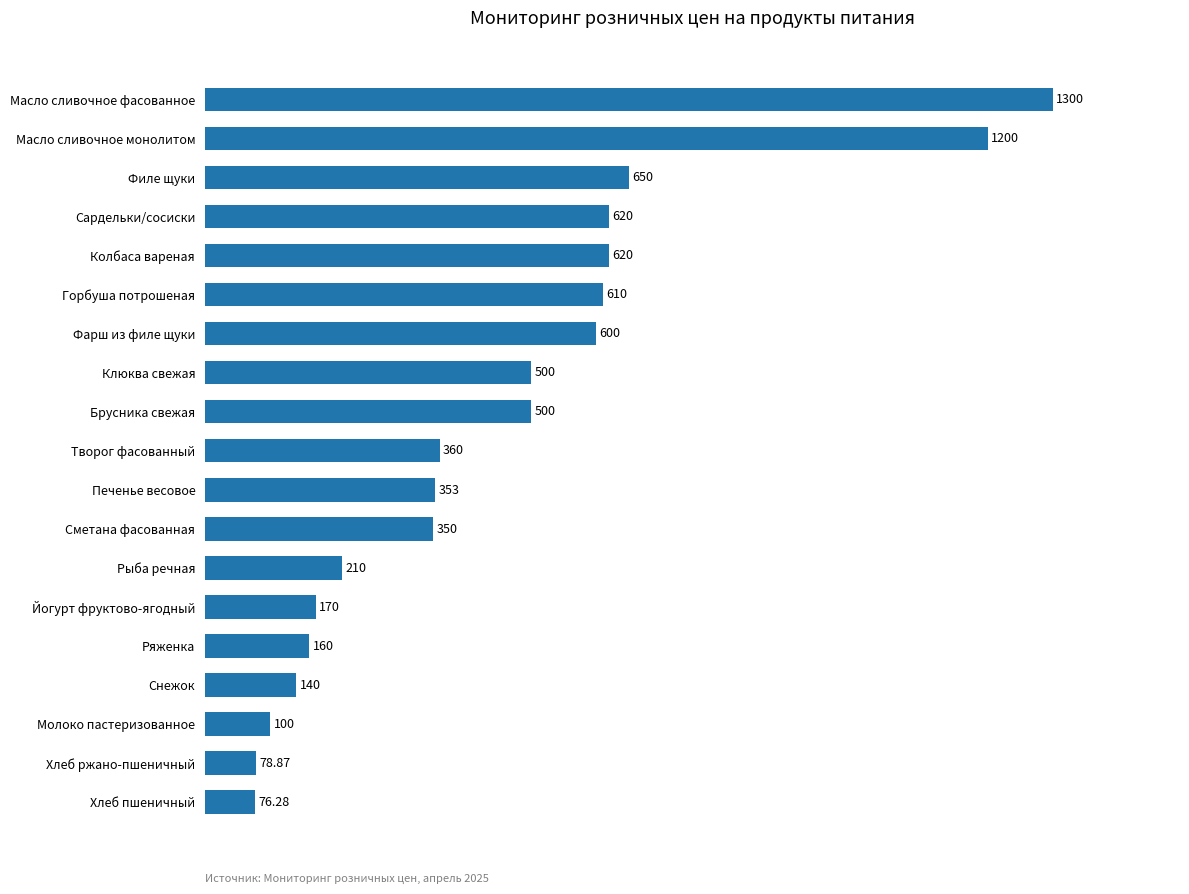

How many distinct data groups are displayed?

1